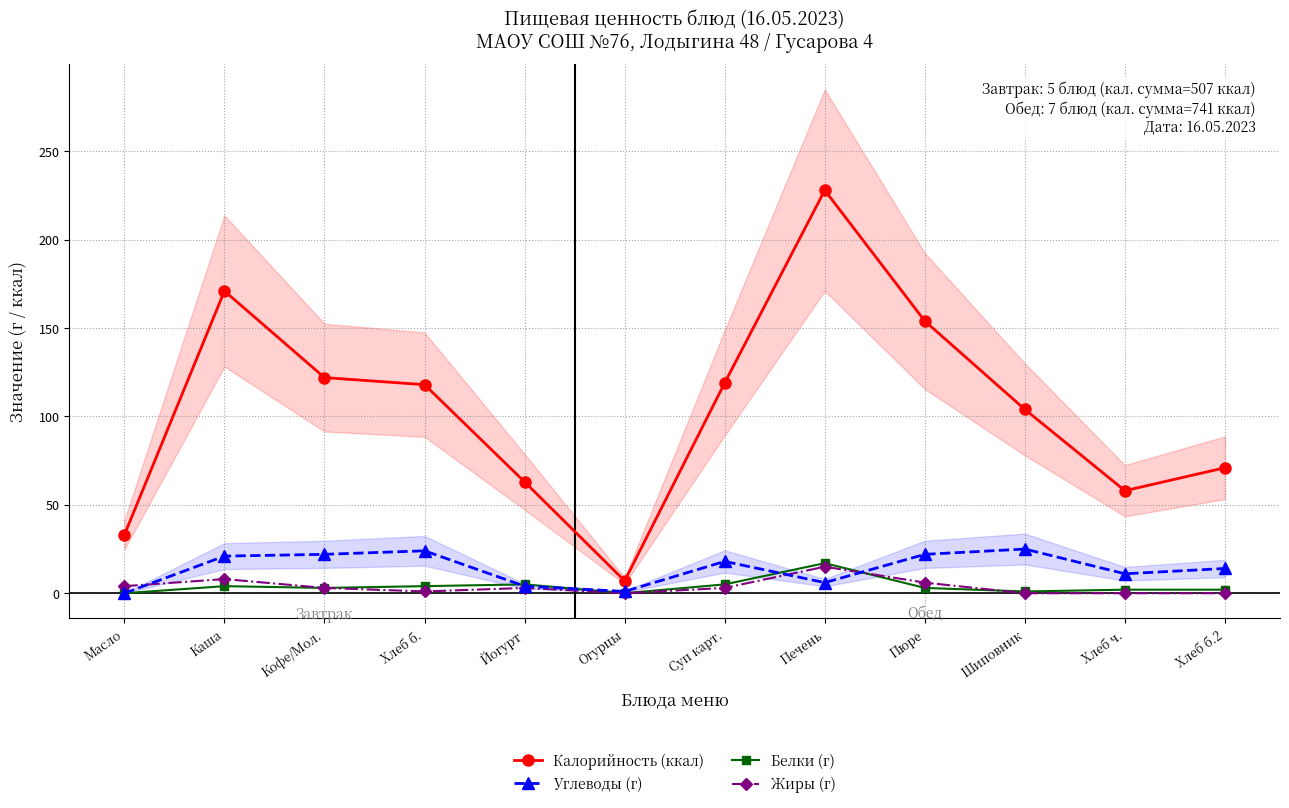

Rank the categories by Белки (г) value from highest to lowest.

Печень, Йогурт, Суп карт., Каша, Хлеб б., Кофе/Мол., Пюре, Хлеб ч., Хлеб б.2, Шиповник, Масло, Огурцы